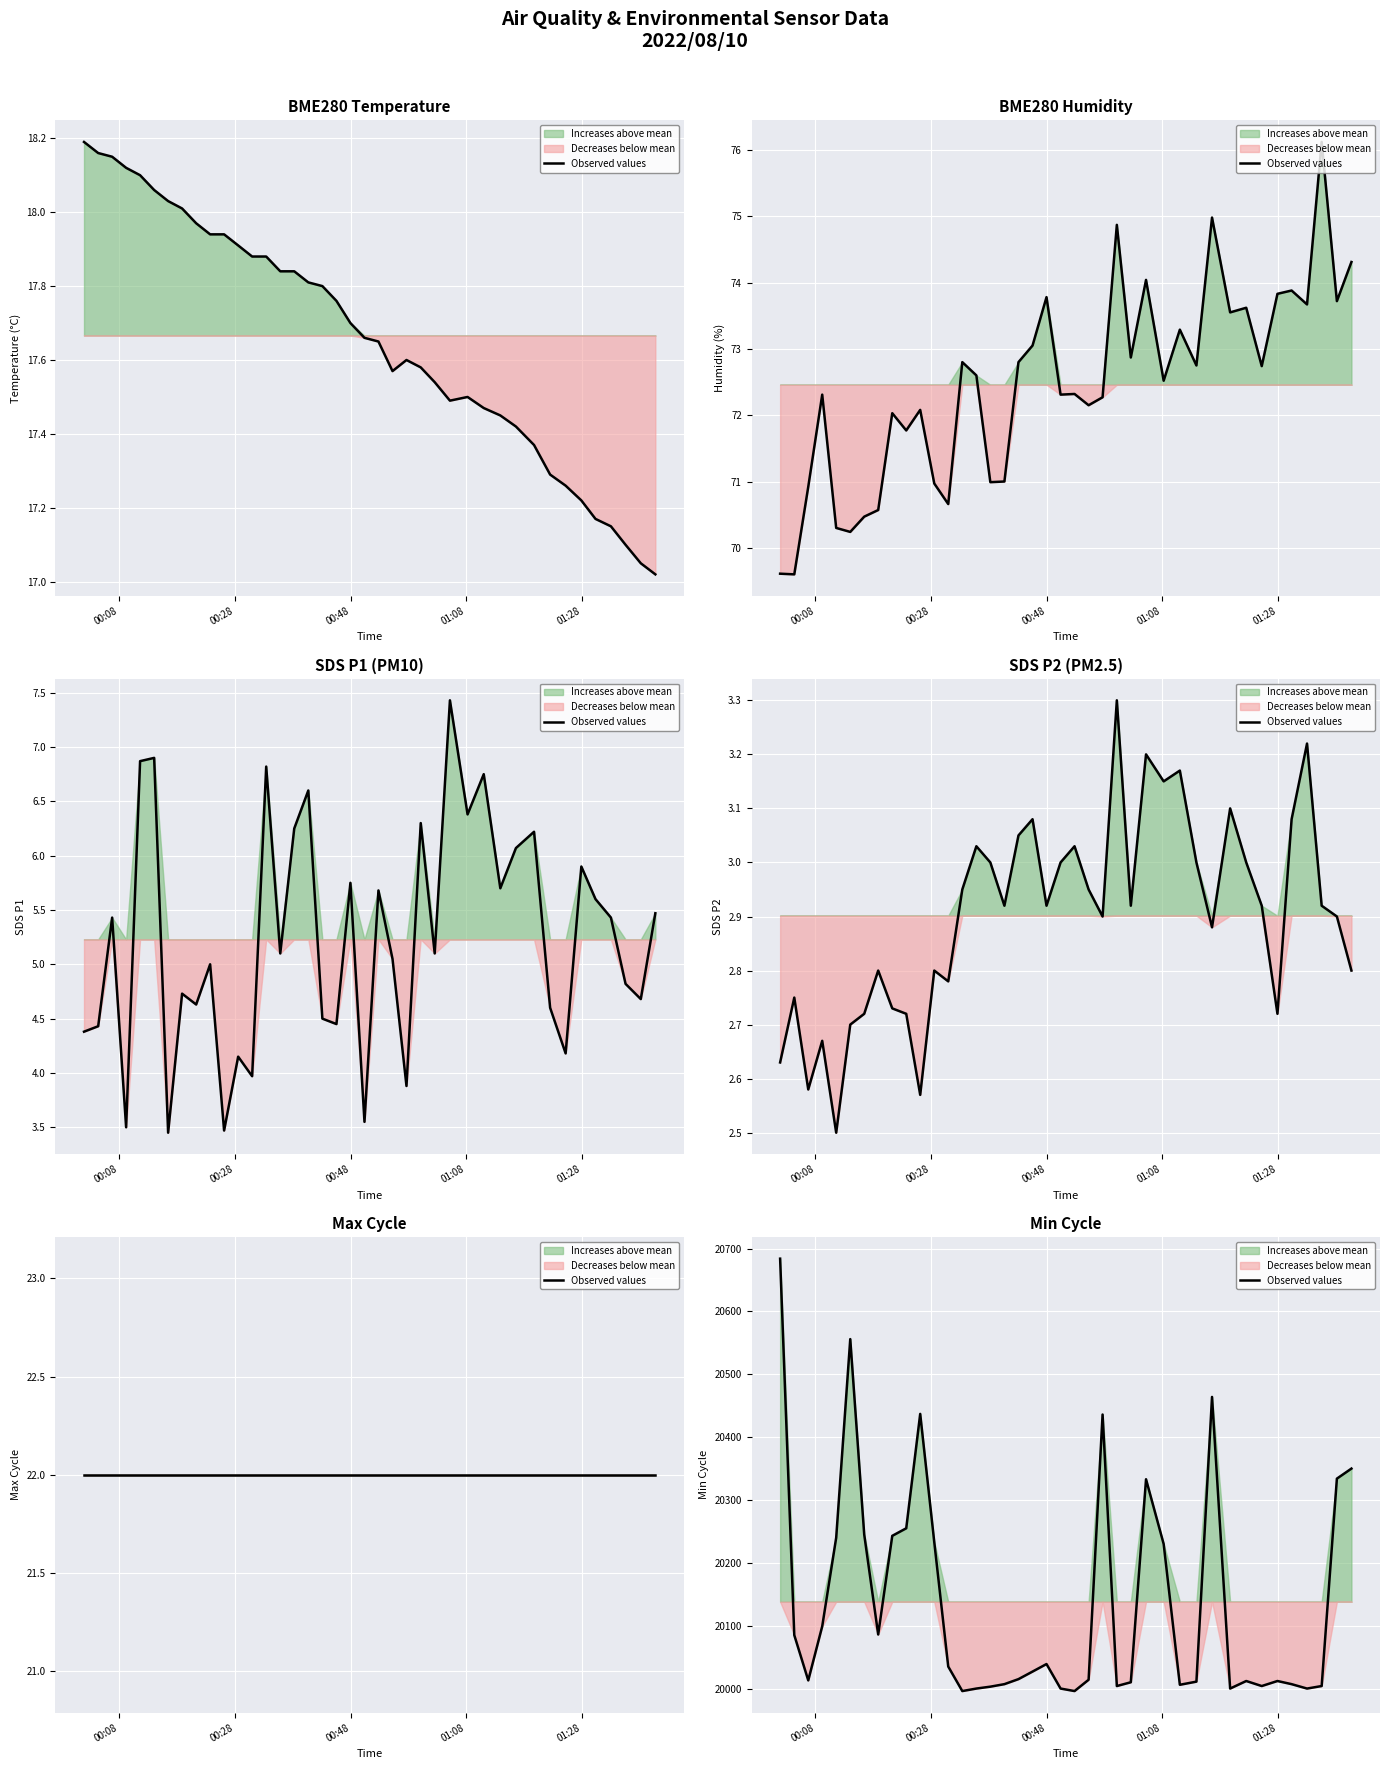

How many points are higher than both their immediate neighbors (excluding endpoints)?

8